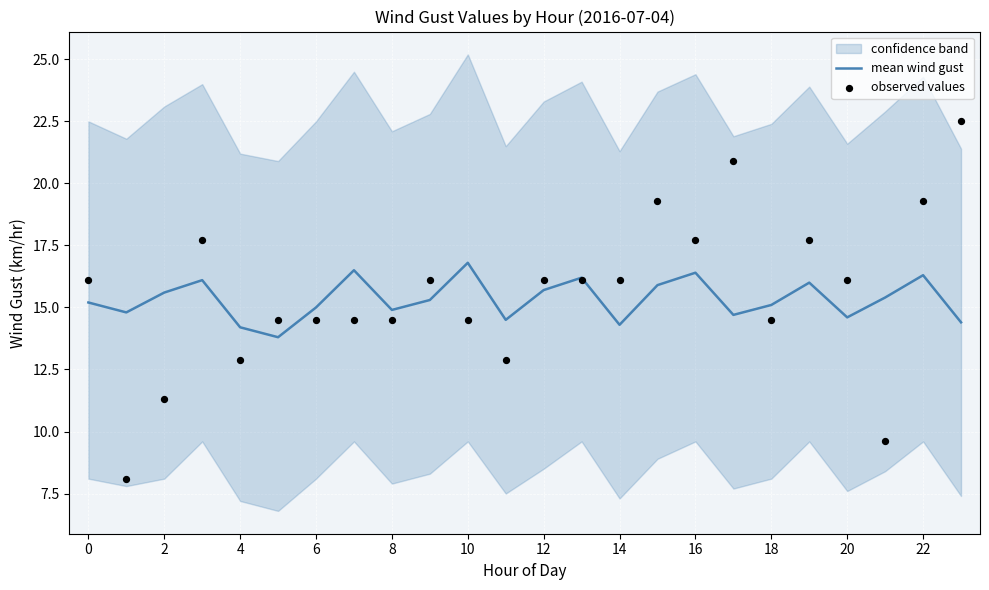

Which series has the largest Y range (max minus min)?

observed values